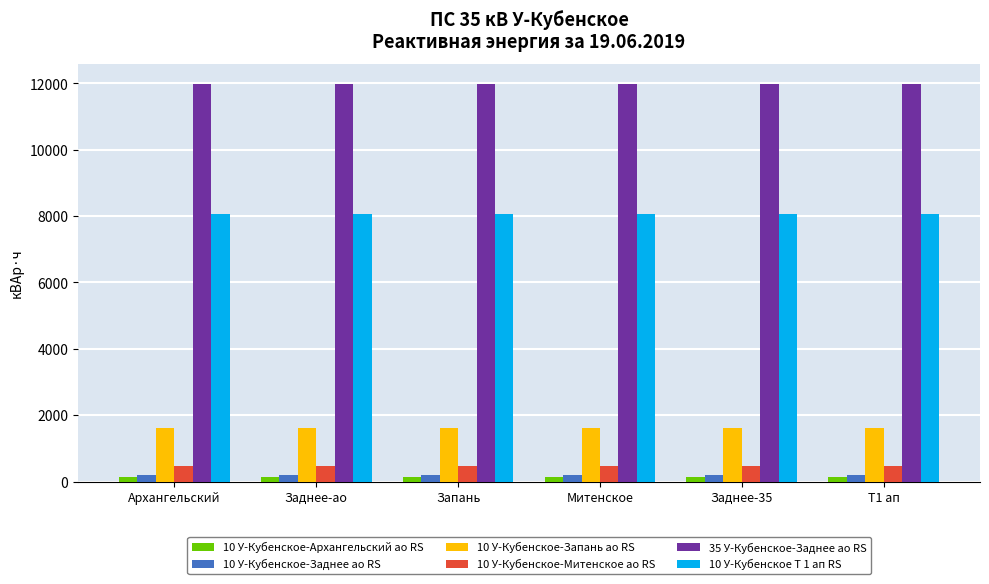

What is the label of the 2nd bar from the left?

Заднее-ао